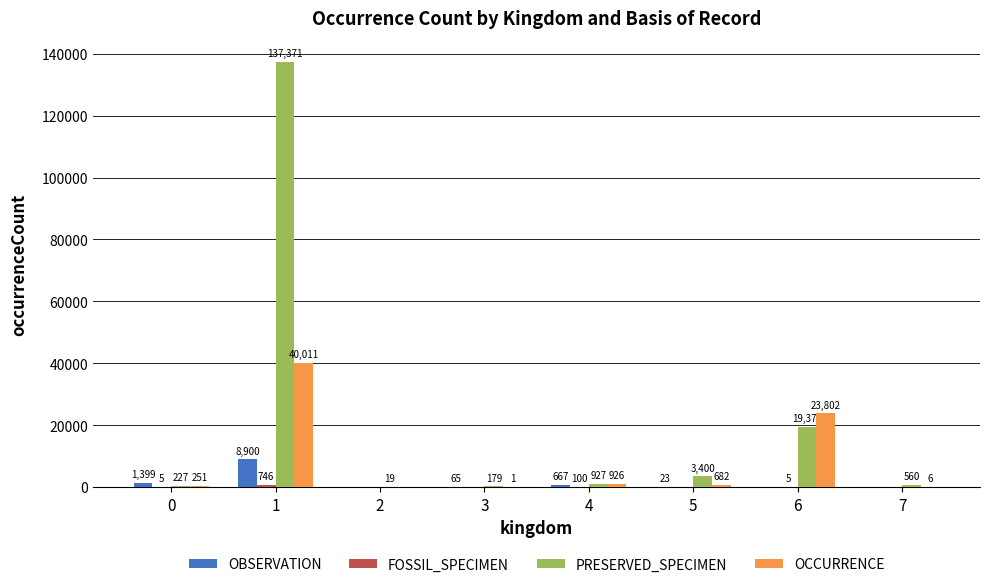

How many positive values does the OCCURRENCE series have?

7